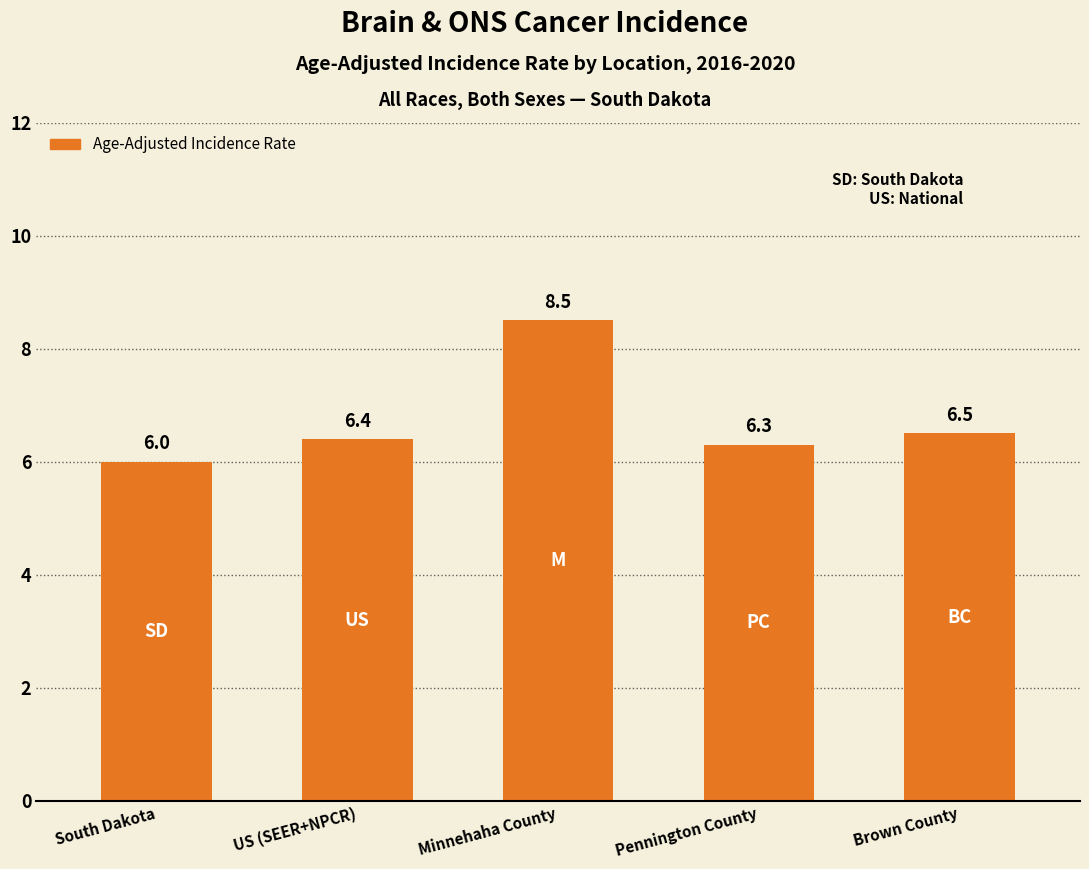

What is the maximum value shown in the chart?

8.5